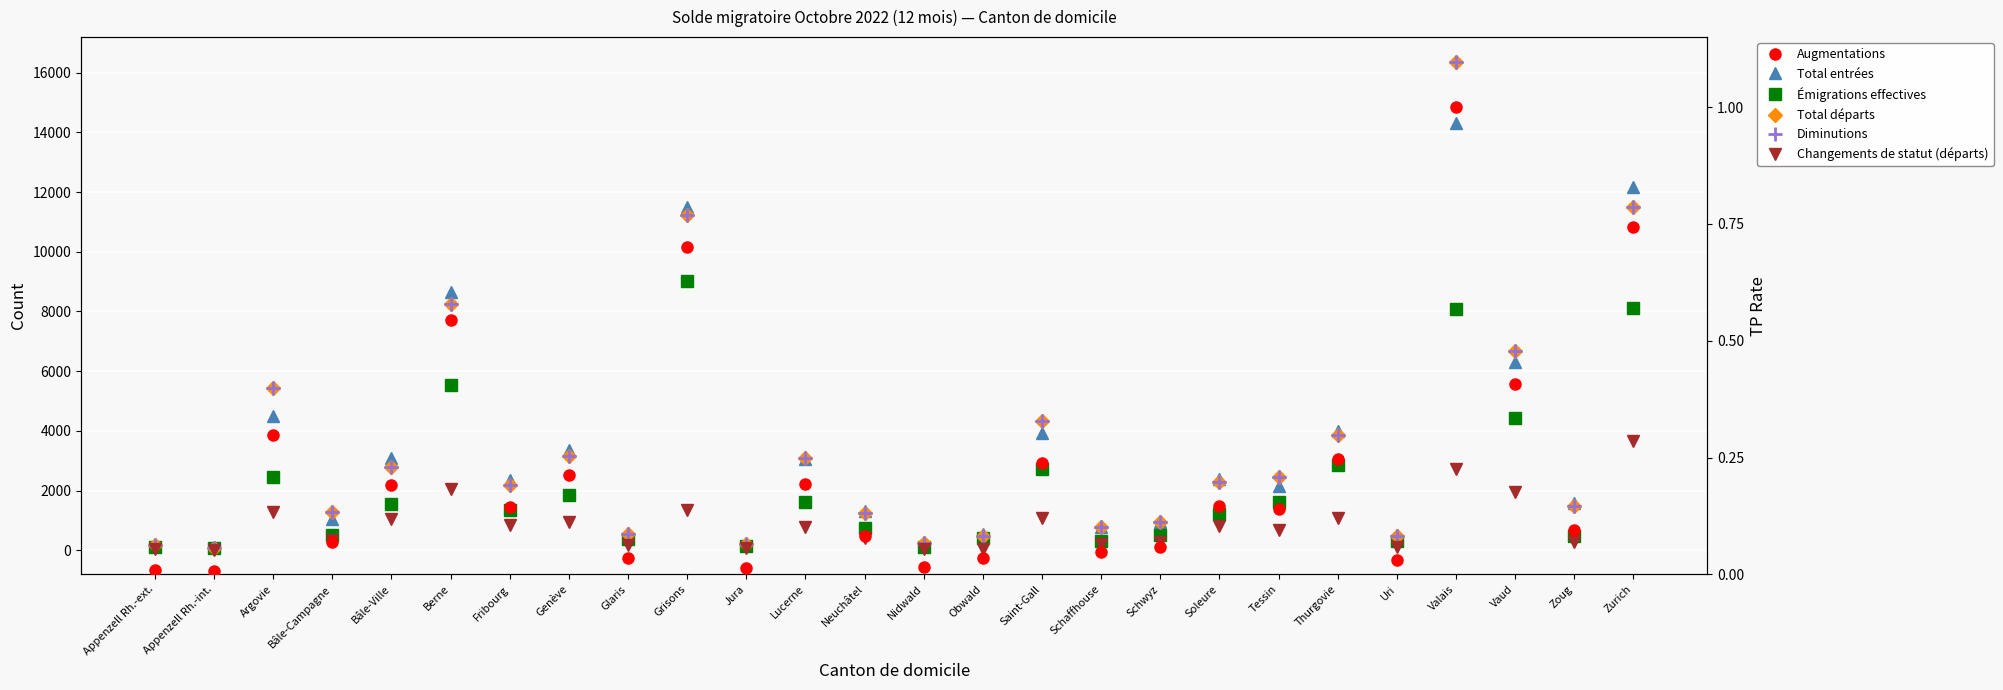

The value of Total entrées at Nidwald is 369.7. True or false?

False